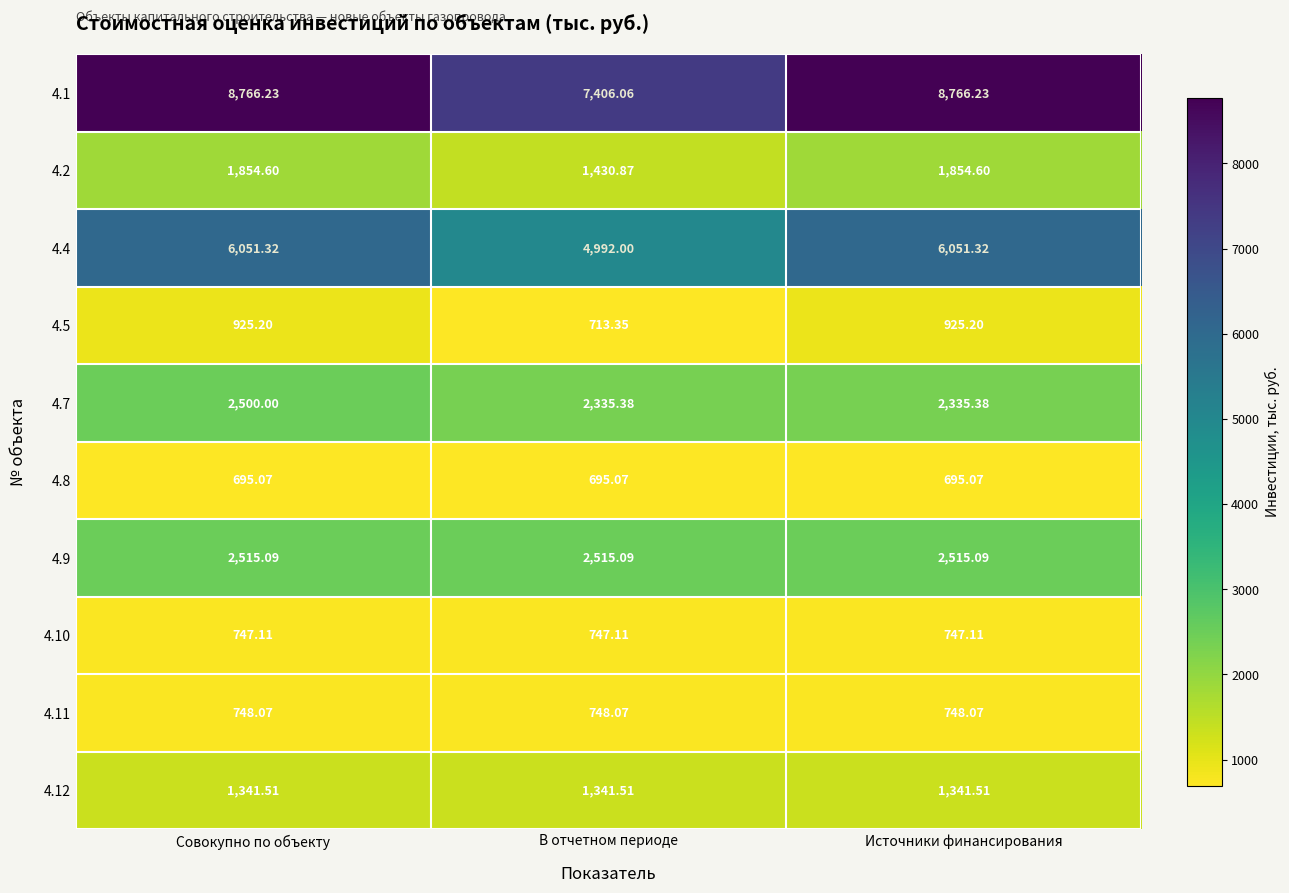

Is the value of 4.1 at Источники финансирования greater than the value of 4.9 at Источники финансирования?

Yes